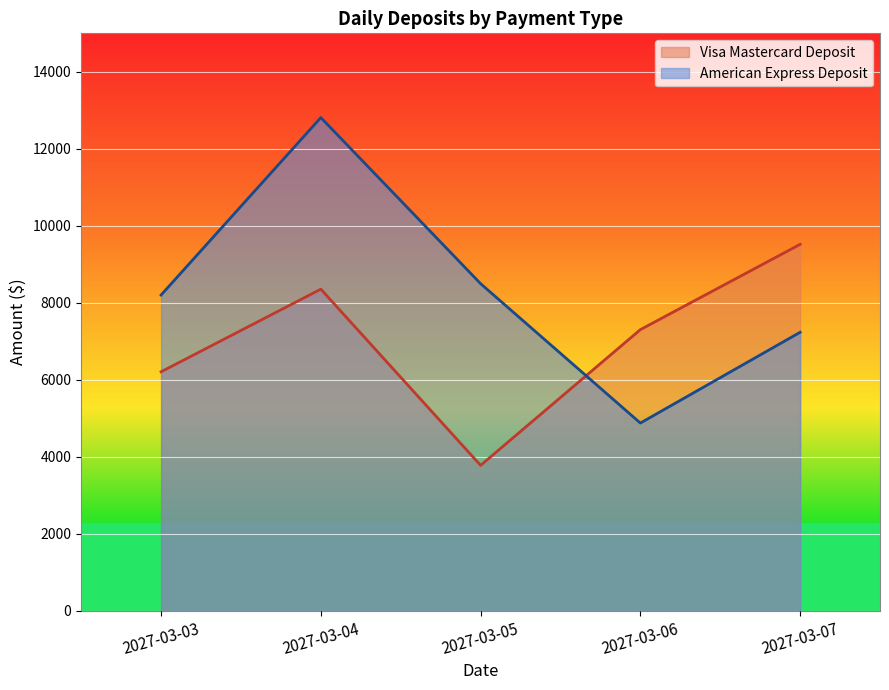

At how many categories does at least one series exceed 12695?

1